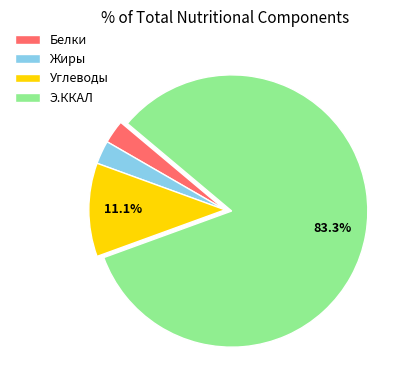

Which slice represents more than half of the pie?

Э.ККАЛ